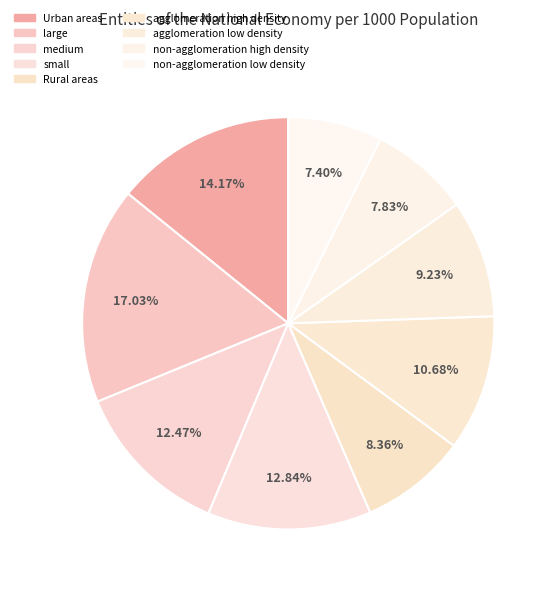

Count the number of slices in the pie.

9